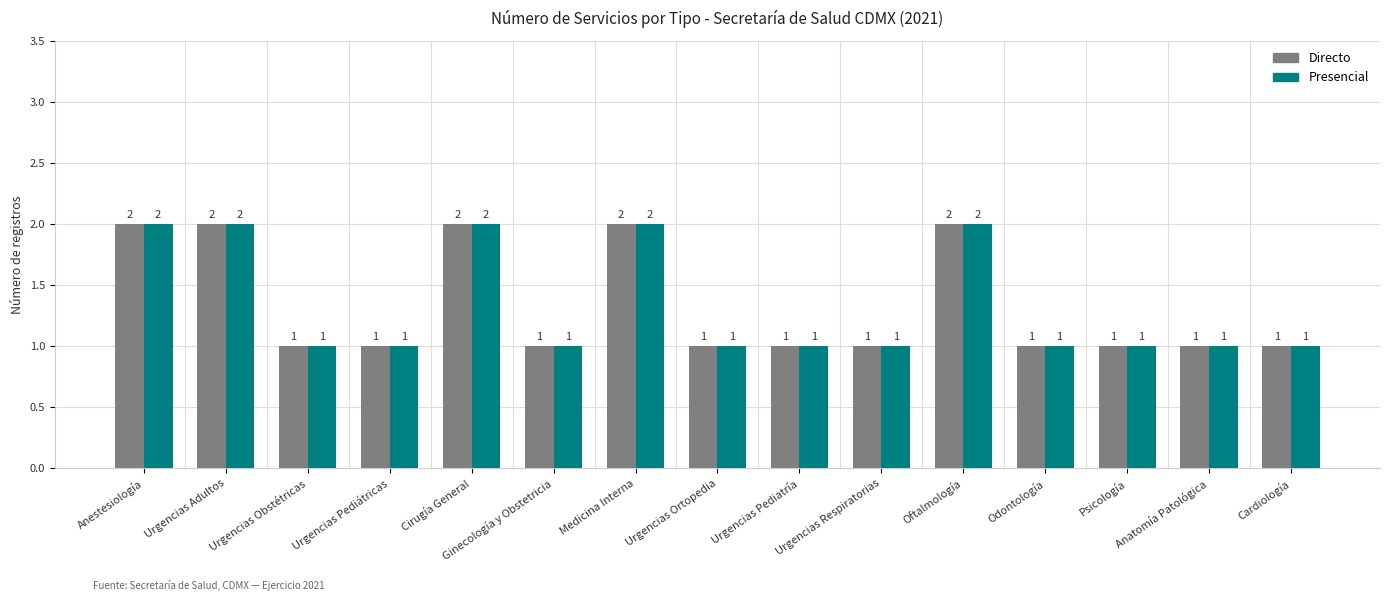

Reading left to right, transcribe all the data shown in this chart.

Directo: 2	2	1	1	2	1	2	1	1	1	2	1	1	1	1
Presencial: 2	2	1	1	2	1	2	1	1	1	2	1	1	1	1